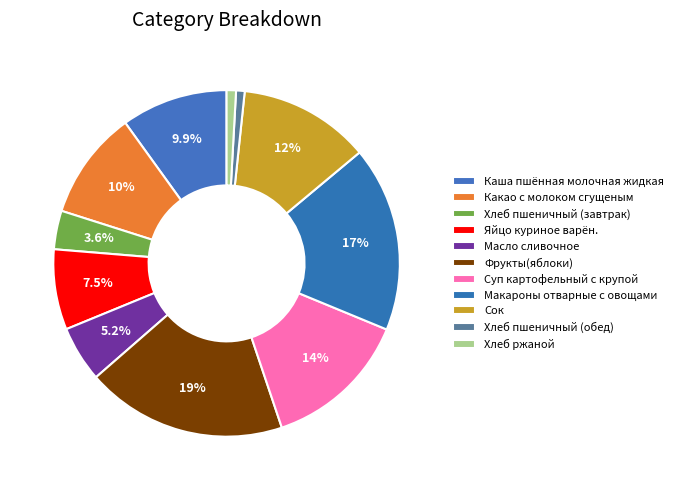

Do Сок and Какао с молоком сгущеным together represent more than half of the pie?

No